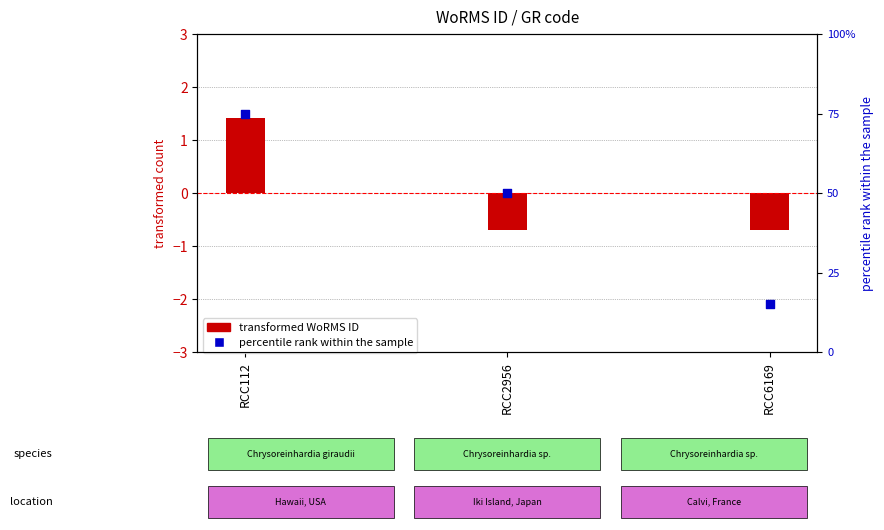

Which series has the largest Y range (max minus min)?

percentile rank within the sample